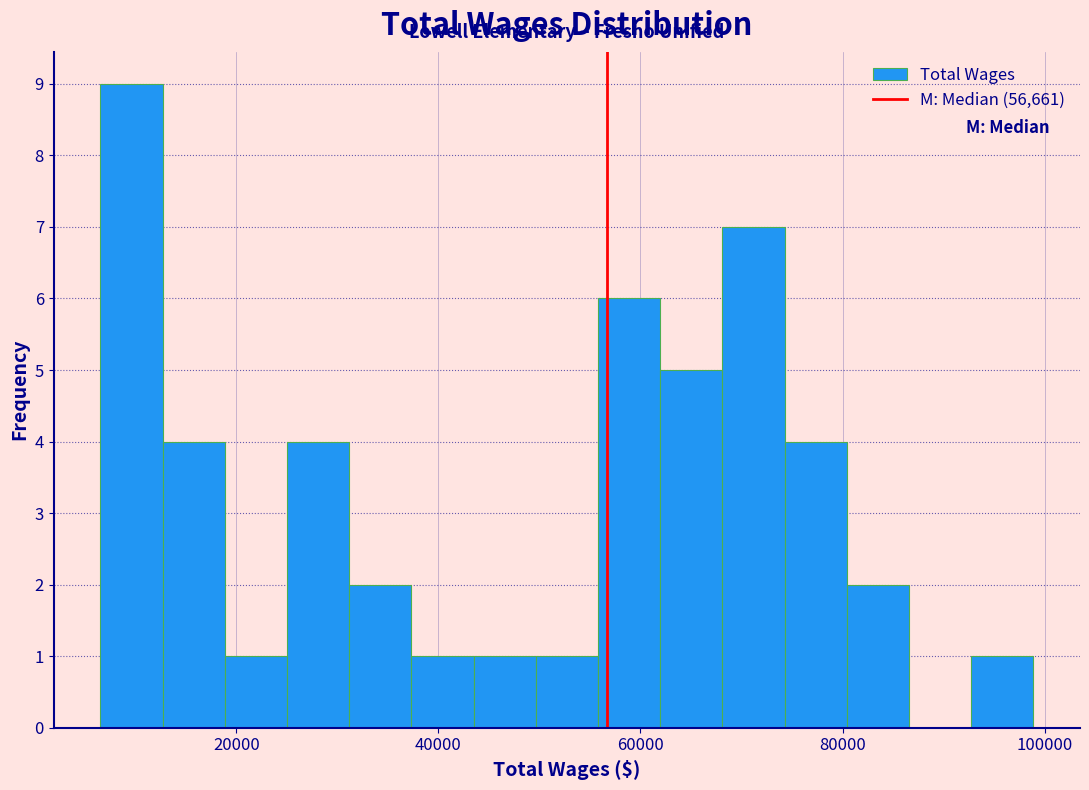

Read against the x-axis, roughly where is the centre of the tallest bar?

10000